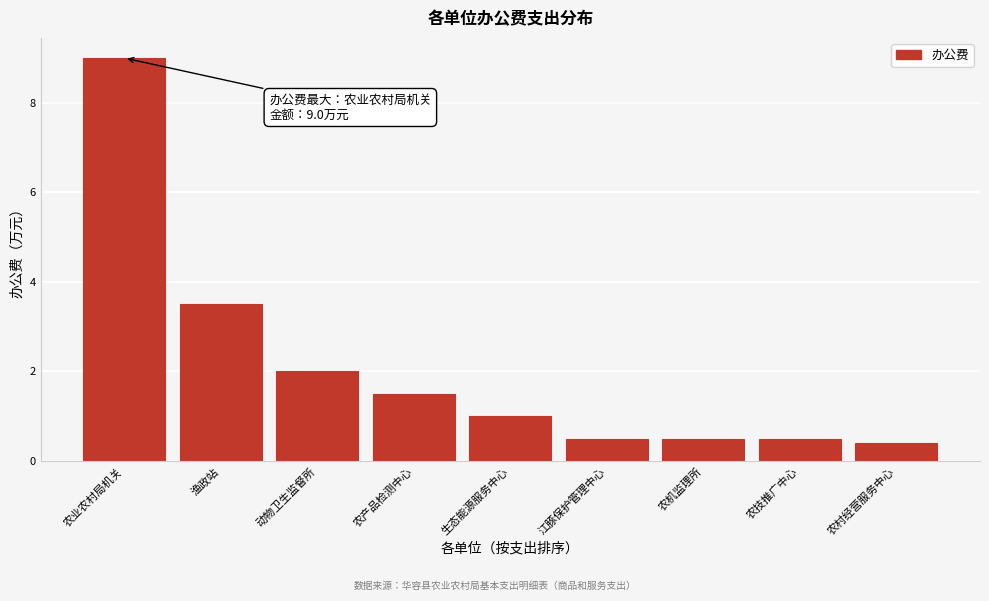

Reading left to right, extract all data points from this chart.

9.0	3.5	2.0	1.5	1.0	0.5	0.5	0.5	0.4